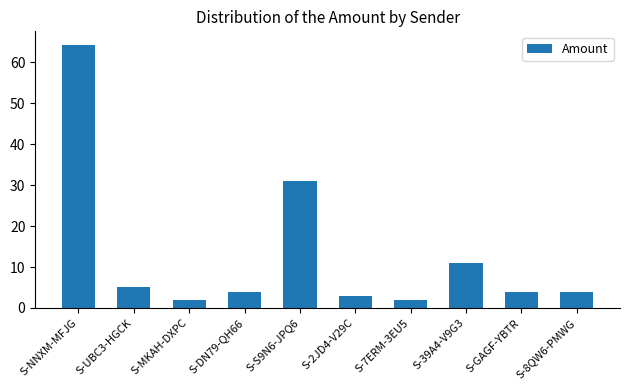

What is the change in value from S-UBC3-HGCK to S-7ERM-3EU5?

-3.0